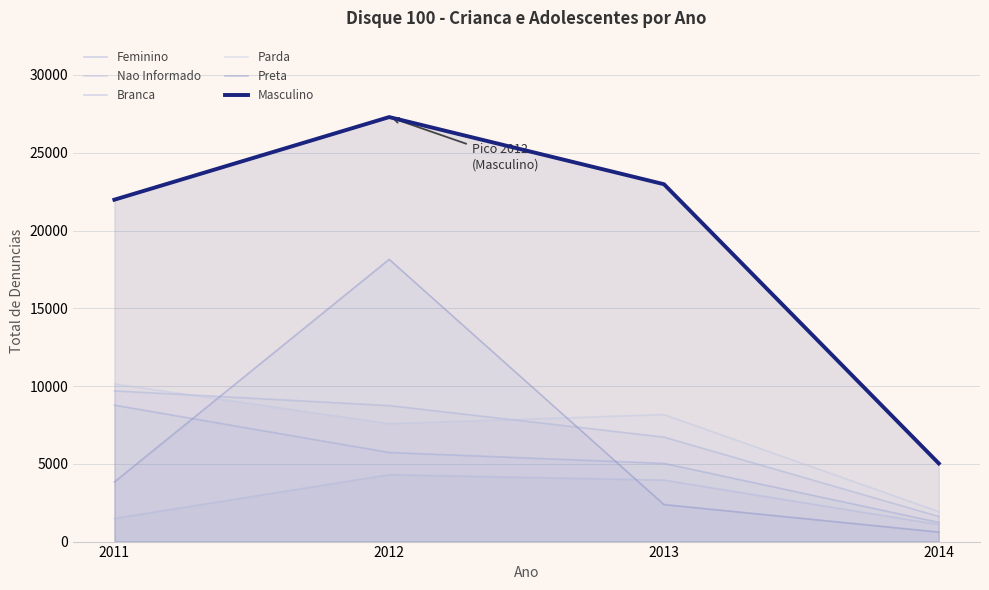

How many distinct data groups are displayed?

6